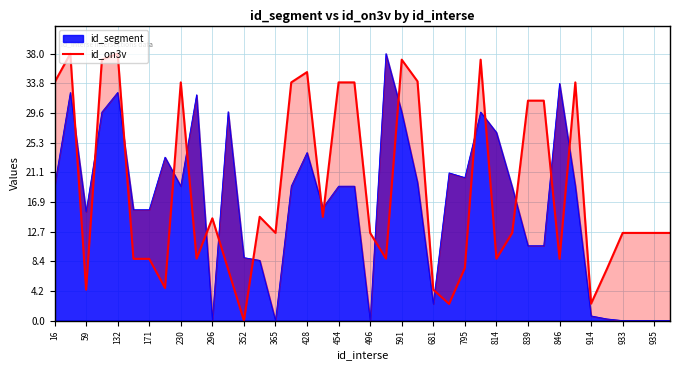

How many interior local peaks (higher than both neighbors) does the data have?

10